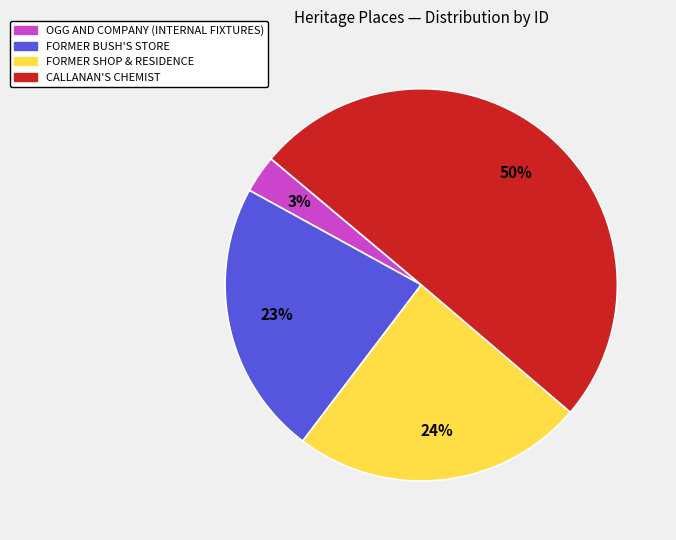

True or false: CALLANAN'S CHEMIST accounts for 50% of the total.

True